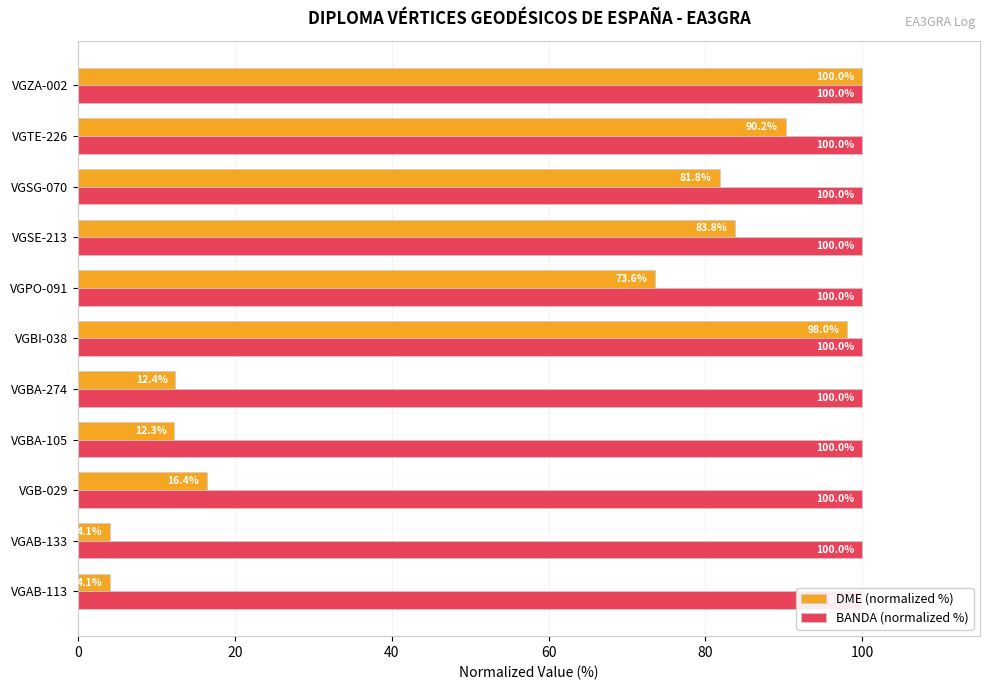

What is the difference between the DME (normalized %) values at VGSG-070 and VGAB-113?

77.7